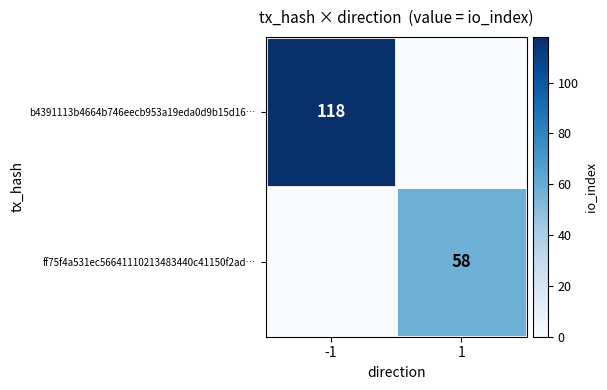

True or false: ff75f4a531ec56641110213483440c41150f2ad… has a value of 58 at 1.

True